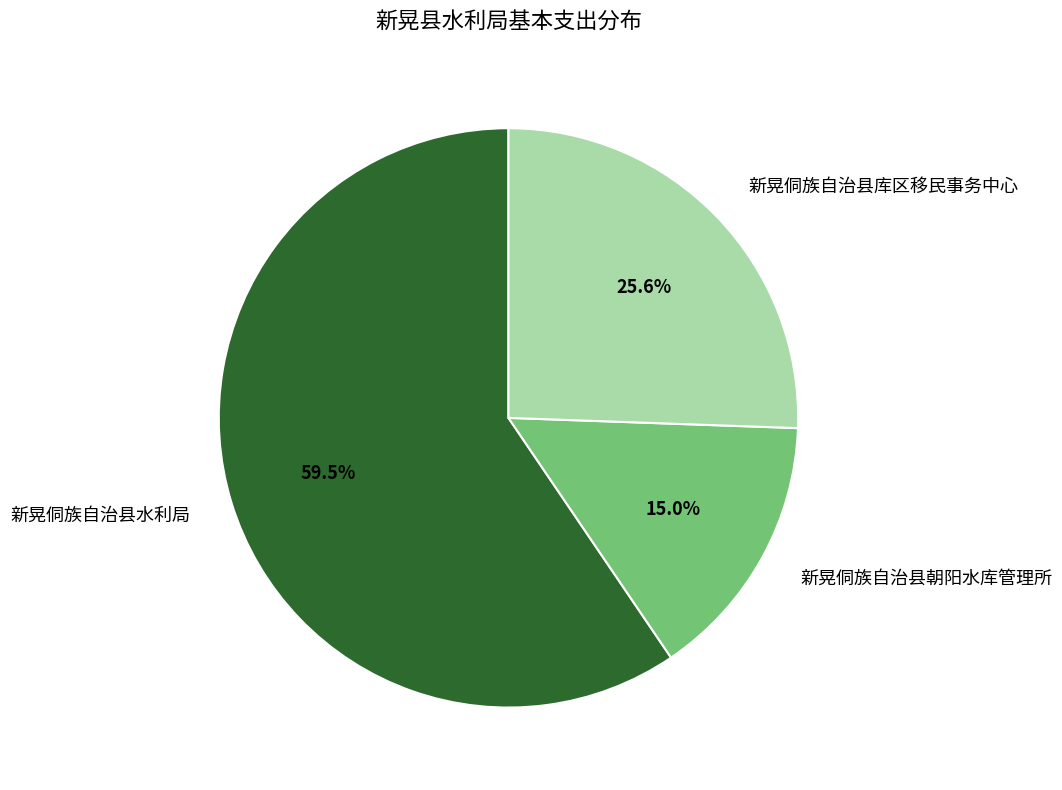

Combined, what portion of the pie is 新晃侗族自治县库区移民事务中心 and 新晃侗族自治县水利局?

85.0%